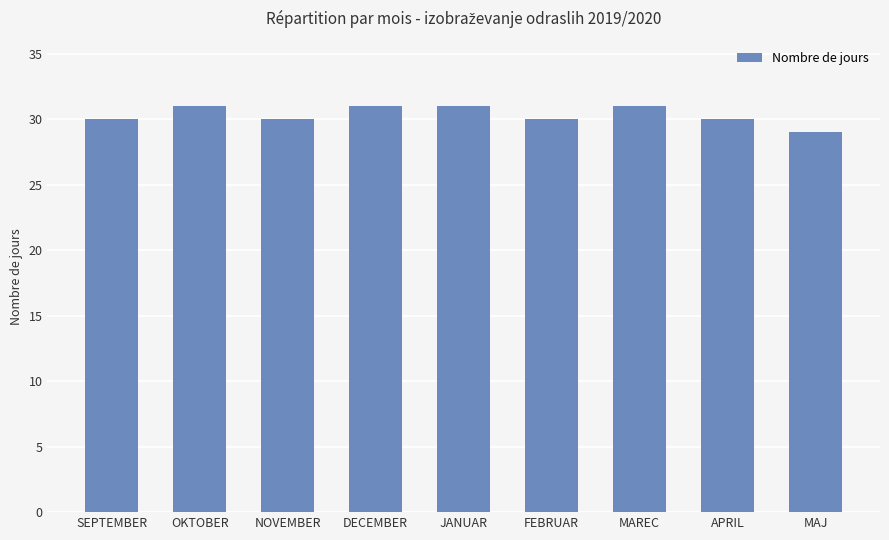

True or false: the data shows 44 at SEPTEMBER.

False